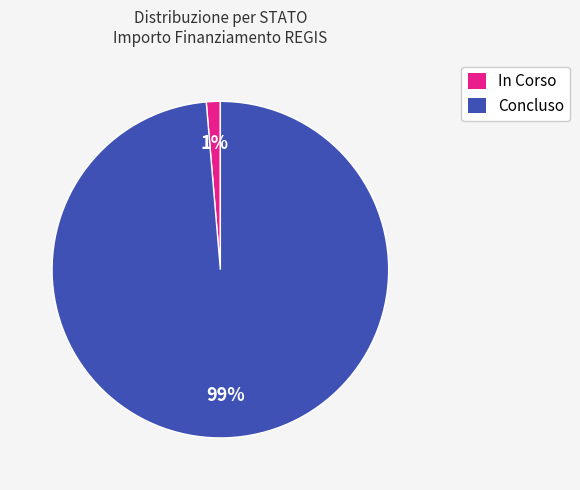

Which has a higher value, In Corso or Concluso?

Concluso